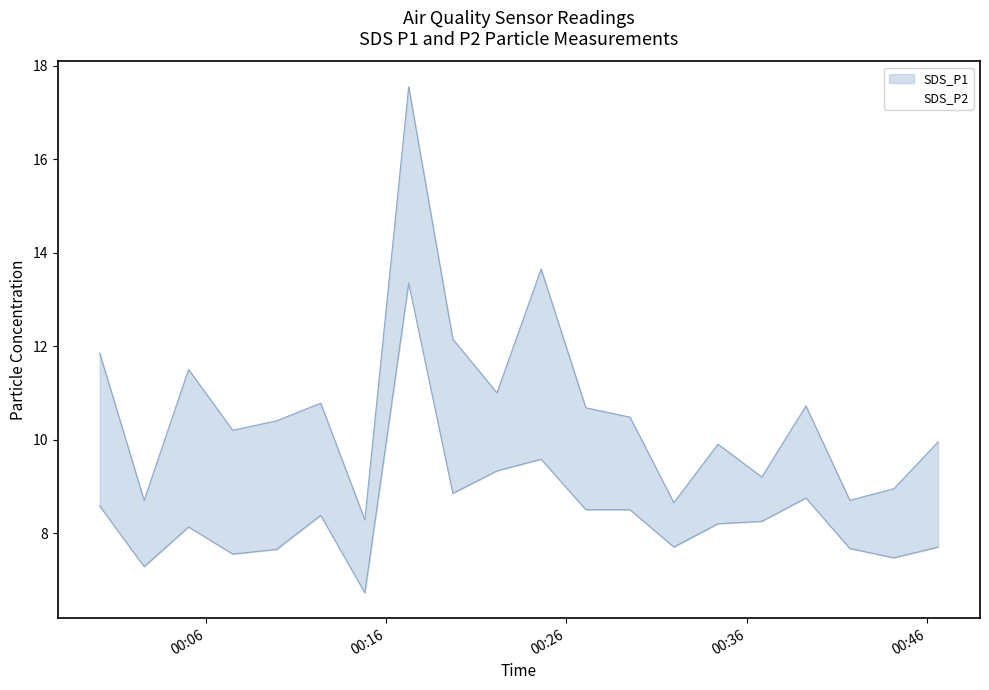

What is the average value of the SDS_P1 series?

10.7